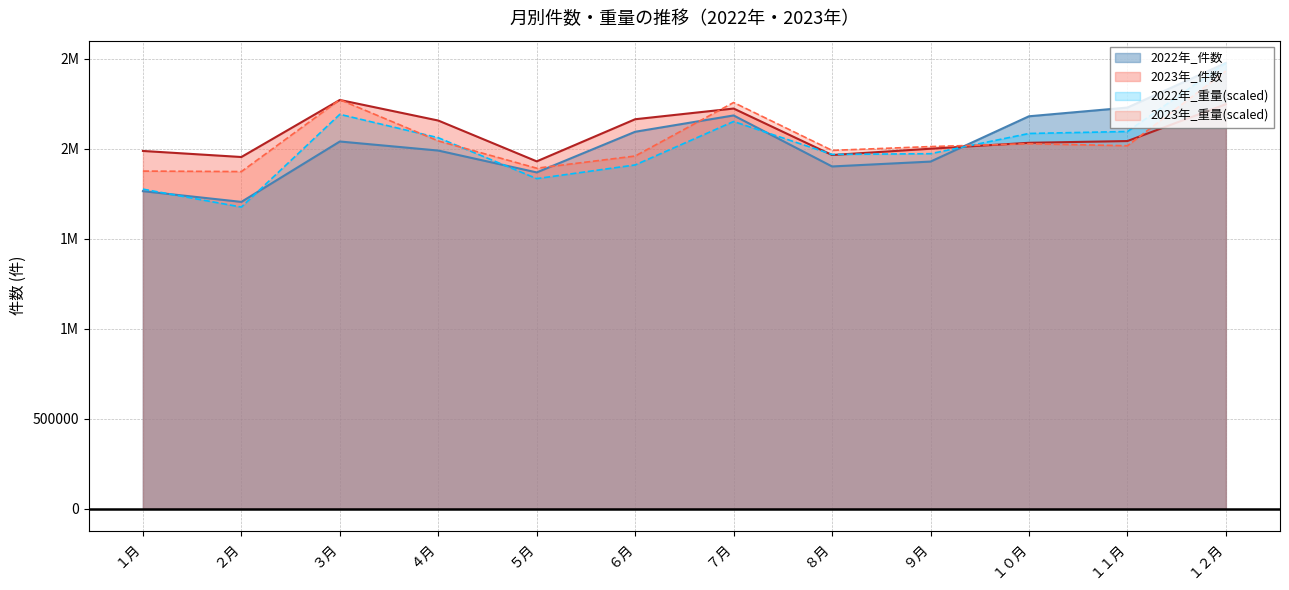

Reading right to left, list all the values displayed in this chart.

2022年_件数: １２月=2476498.0	１１月=2228594.0	１０月=2180192.0	９月=1928433.0	８月=1901402.0	７月=2184818.0	６月=2094157.0	５月=1868337.0	４月=1989767.0	３月=2040064.0	２月=1704552.0	１月=1764051.0
2023年_件数: １２月=2247340.0	１１月=2042565.0	１０月=2032847.0	９月=1999949.0	８月=1964965.0	７月=2223191.0	６月=2163773.0	５月=1929755.0	４月=2156513.0	３月=2270911.0	２月=1953884.0	１月=1987545.0
2022年_重量: １２月=2476498.0	１１月=2095576.5	１０月=2084646.2	９月=1972296.6	８月=1968300.1	７月=2151275.1	６月=1909857.0	５月=1833788.8	４月=2061029.3	３月=2191042.8	２月=1675678.1	１月=1775441.9
2023年_重量: １２月=2431625.5	１１月=2016493.1	１０月=2027698.2	９月=2011867.5	８月=1990759.5	７月=2256747.9	６月=1959379.5	５月=1891701.5	４月=2043218.4	３月=2272268.4	２月=1872985.8	１月=1875703.9